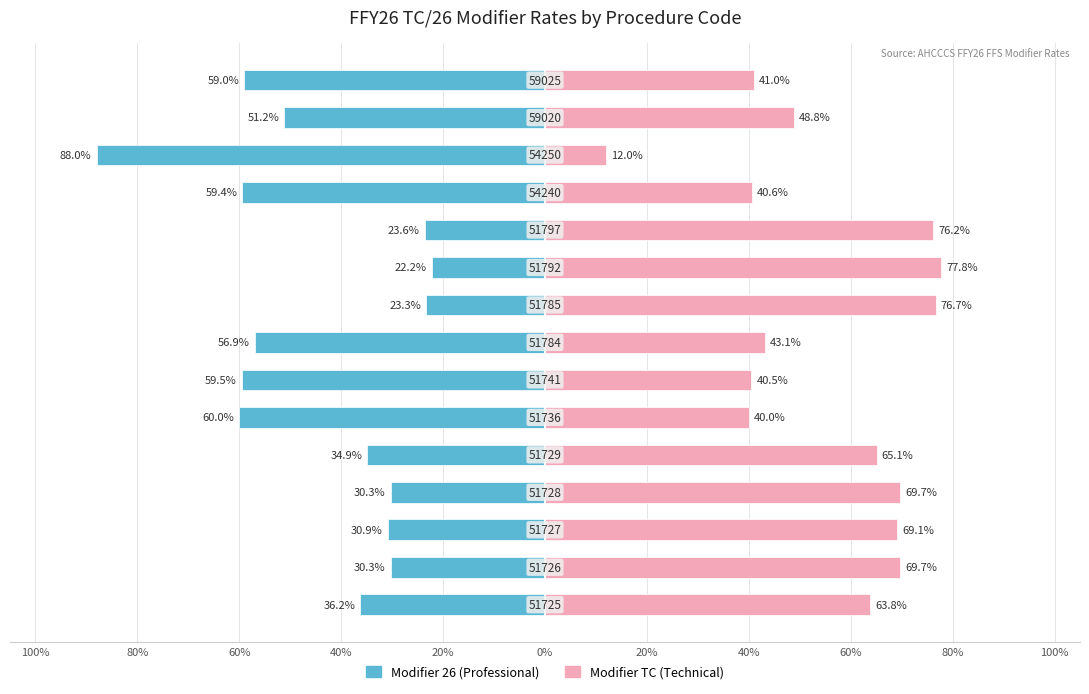

Which series has the widest spread of values?

Modifier 26 (Professional)